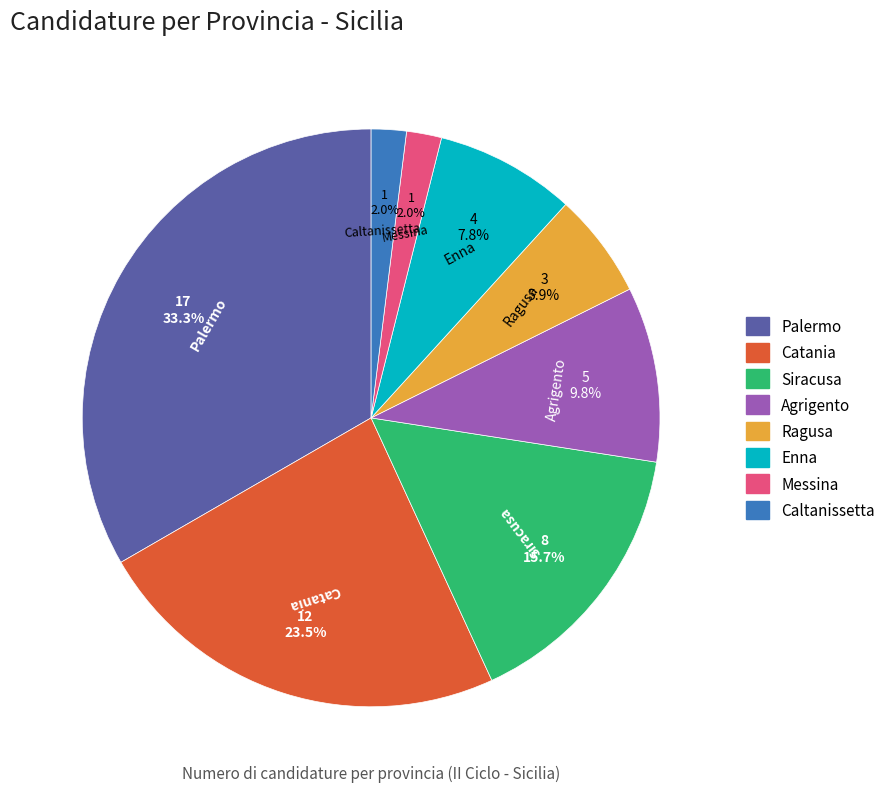

To the nearest percent, what portion does Ragusa represent?

6%